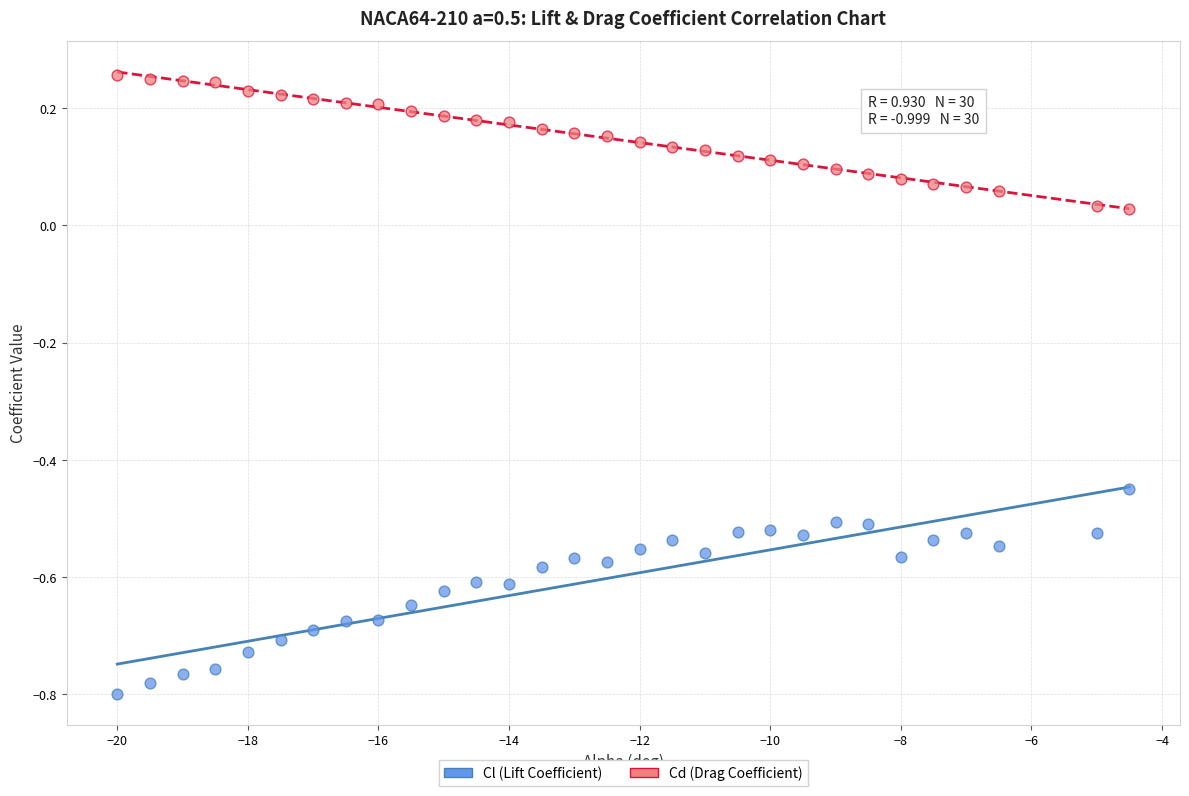

Across all data points, what is the range of Y values (max minus min)?

1.1